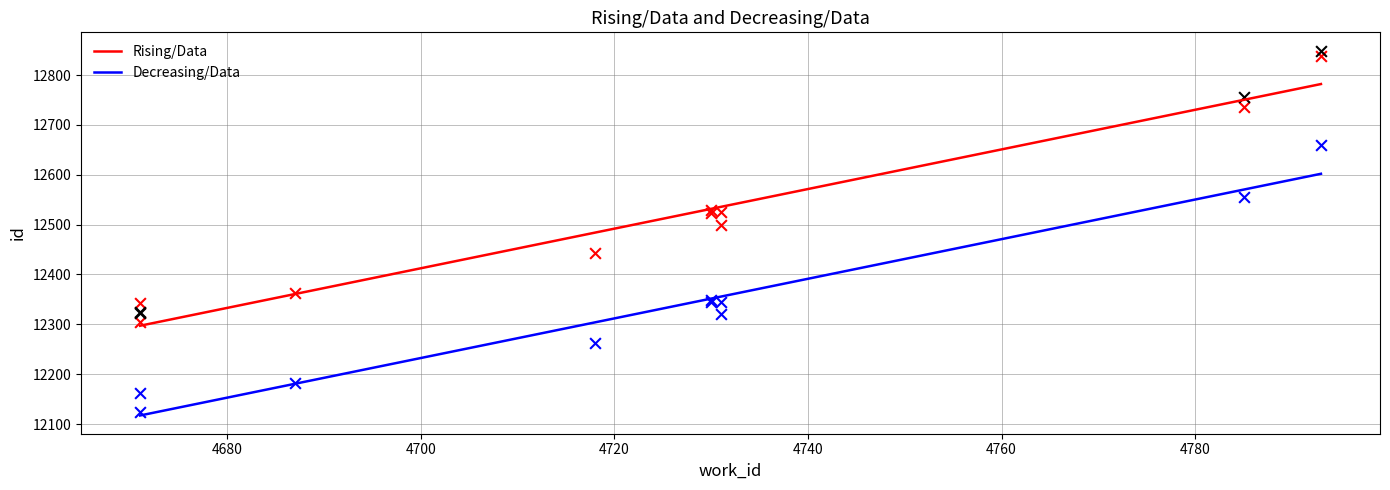

At which category is the sum across all series the highest?

4793